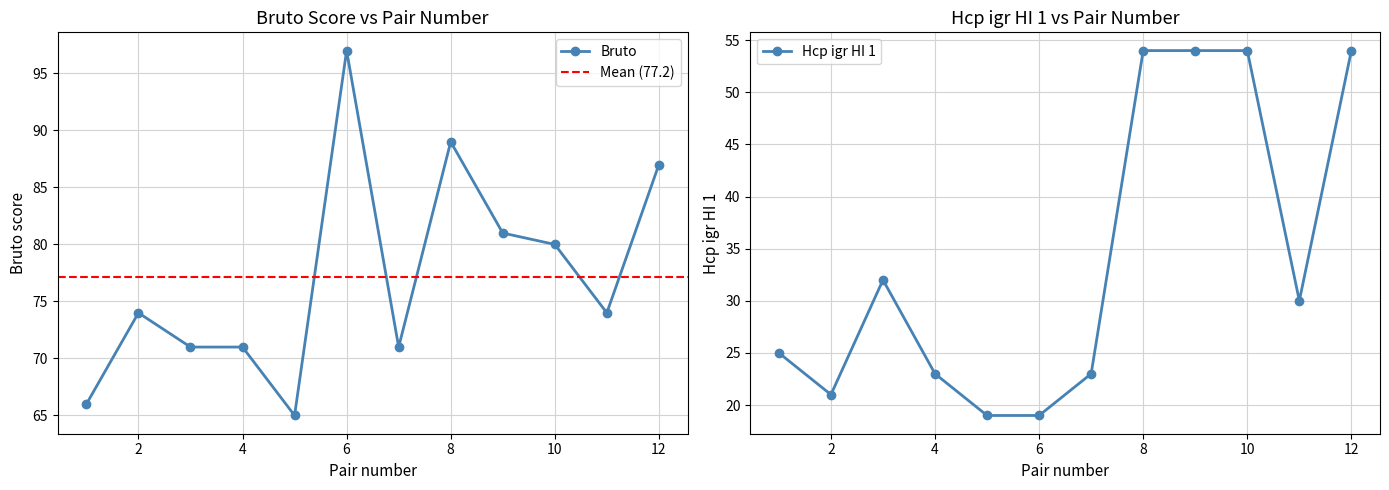

Where does the Hcp igr HI 1 series first go above 30?

3